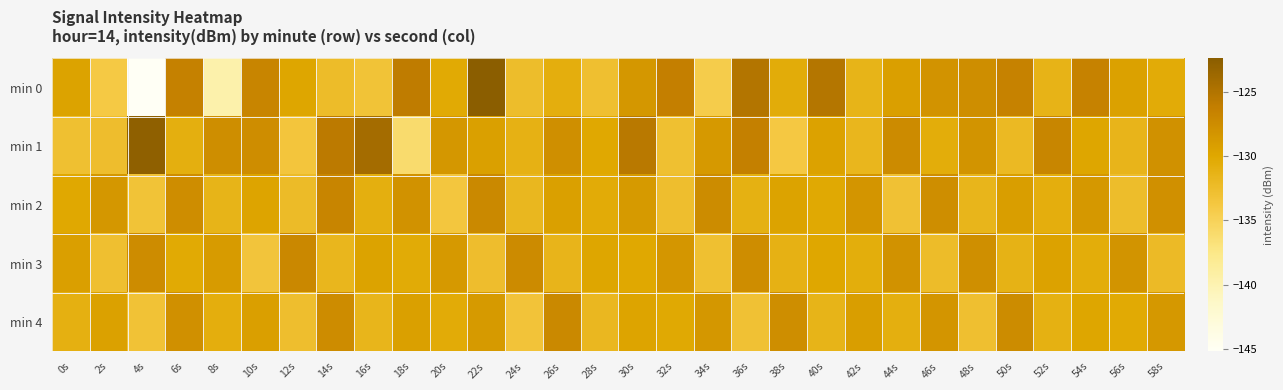

Which has a higher value, 40s or 34s?

40s